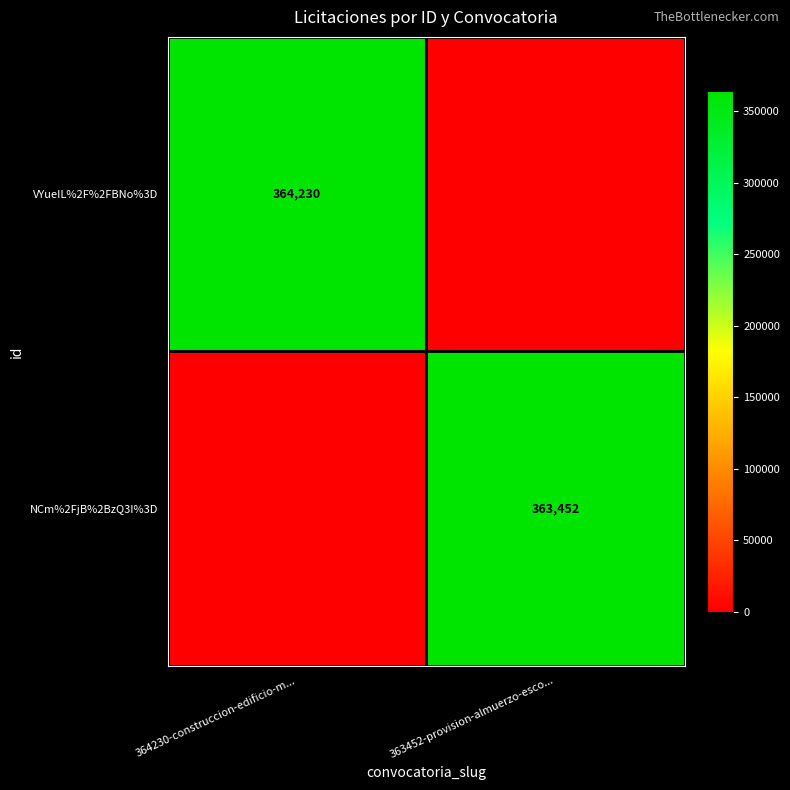

Is it true that NCm%2FjB%2BzQ3I%3D equals 363452 at 363452-provision-almuerzo-esco...?

True